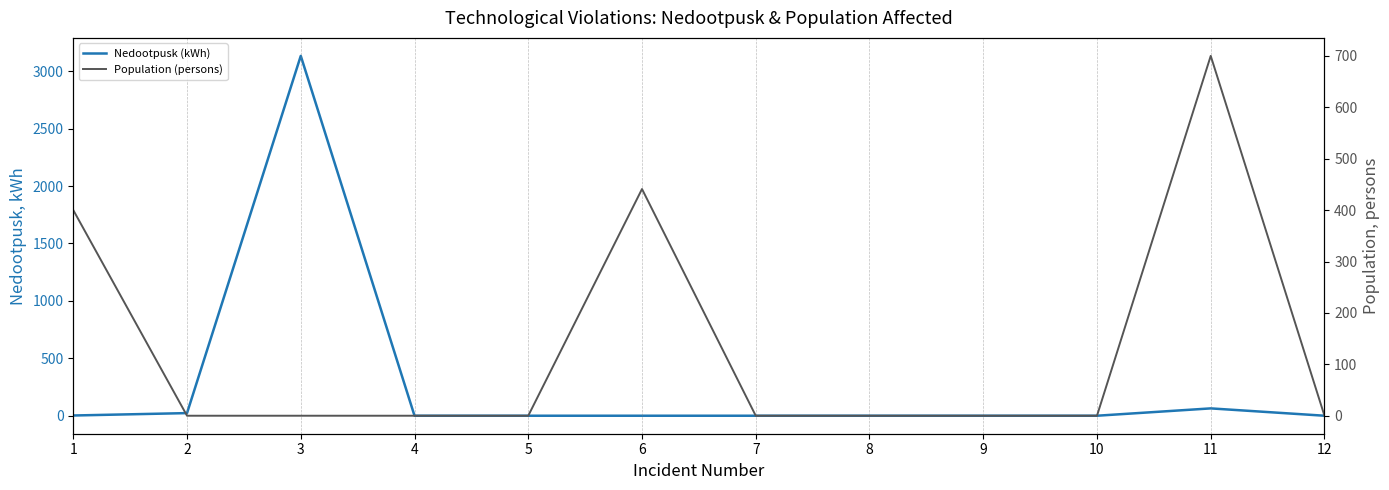

List the labels in order of Nedootpusk (kWh) value, smallest first.

4, 5, 6, 7, 8, 9, 10, 12, 1, 2, 11, 3